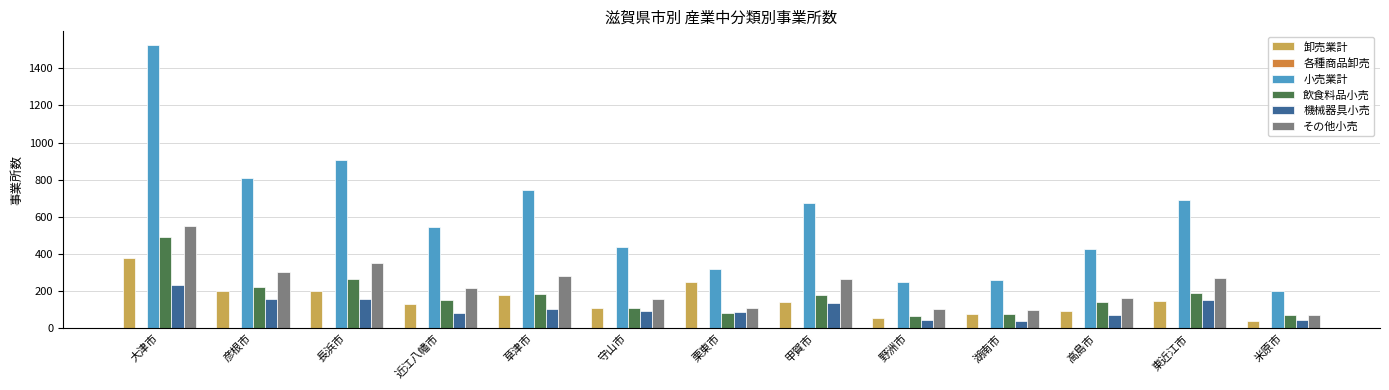

Which series changed the most between 湖南市 and 高島市?

小売業計